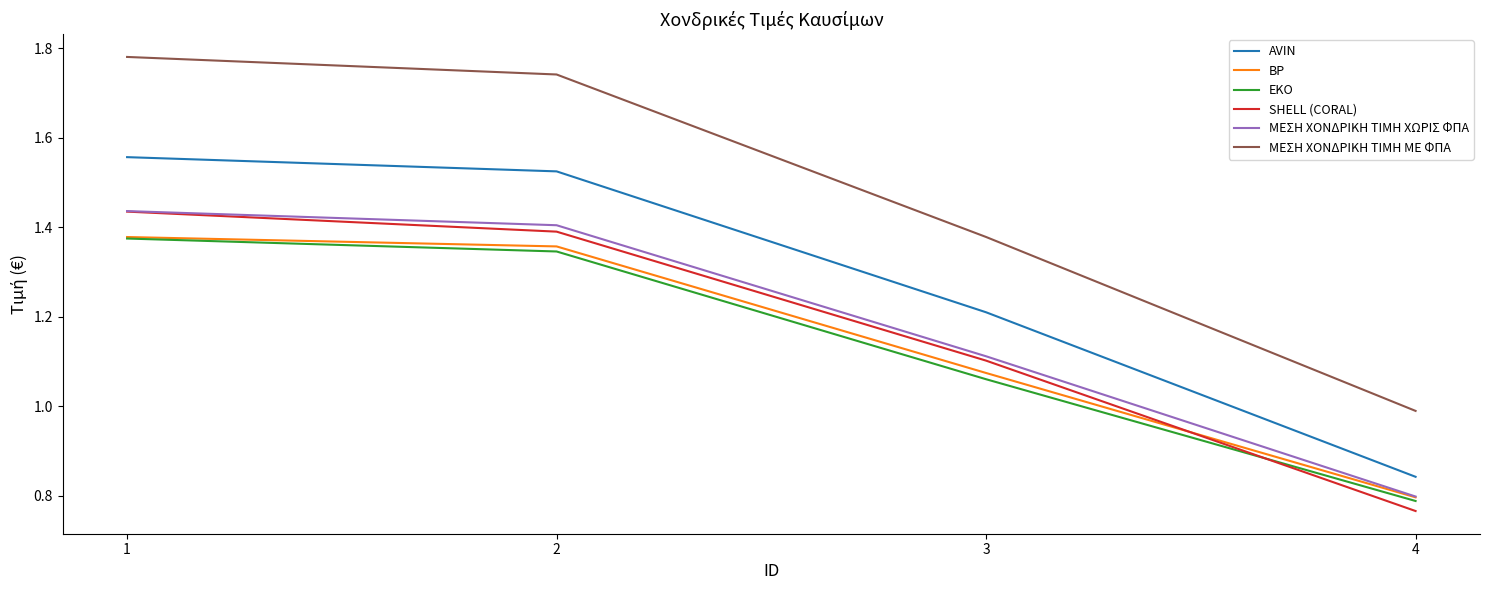

Which series has the largest range (max minus min)?

ΜΕΣΗ ΧΟΝΔΡΙΚΗ ΤΙΜΗ ΜΕ ΦΠΑ